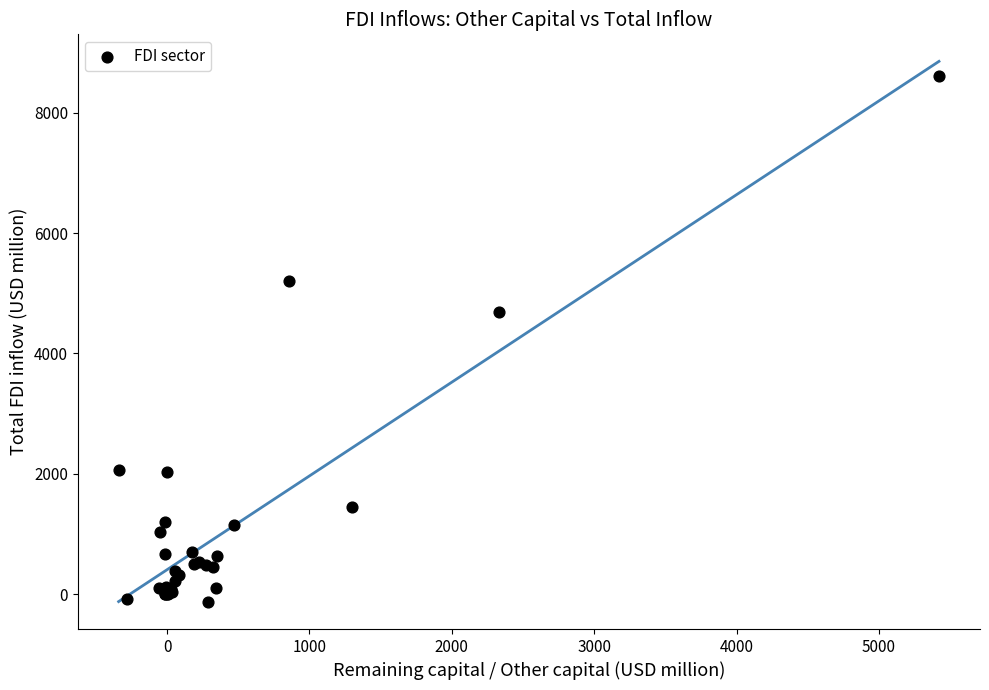

What Y value in the scatter plot is closest to 4239?

4684.2